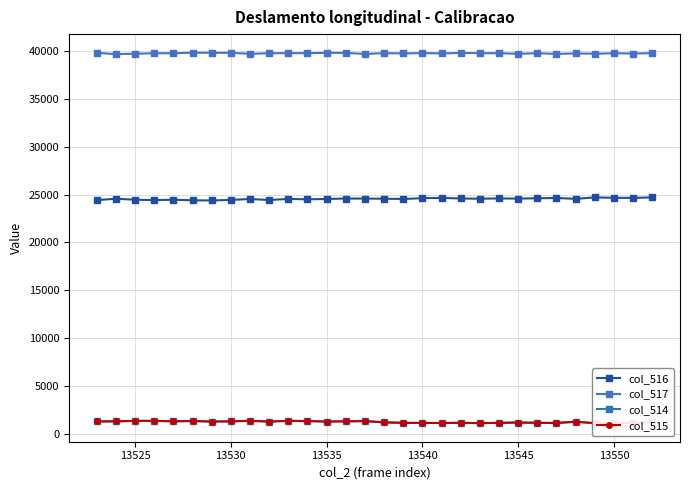

Reading right to left, what are all the values shown in this chart?

col_516: 24703	24652	24660	24703	24552	24645	24611	24578	24596	24564	24589	24653	24620	24539	24564	24578	24587	24534	24504	24545	24430	24534	24444	24382	24402	24458	24418	24461	24561	24425
col_517: 39773	39736	39765	39714	39750	39693	39770	39709	39770	39773	39794	39752	39776	39745	39773	39695	39802	39809	39774	39779	39761	39714	39806	39816	39828	39765	39761	39721	39666	39815
col_514: 1223	1129	1147	1111	1265	1131	1154	1180	1147	1118	1152	1130	1139	1148	1198	1333	1305	1287	1333	1353	1284	1360	1305	1285	1337	1312	1356	1353	1308	1295
col_515: 1222	1129	1147	1111	1265	1131	1153	1179	1147	1118	1152	1129	1137	1147	1198	1333	1305	1286	1332	1353	1284	1359	1305	1285	1336	1312	1356	1353	1306	1294